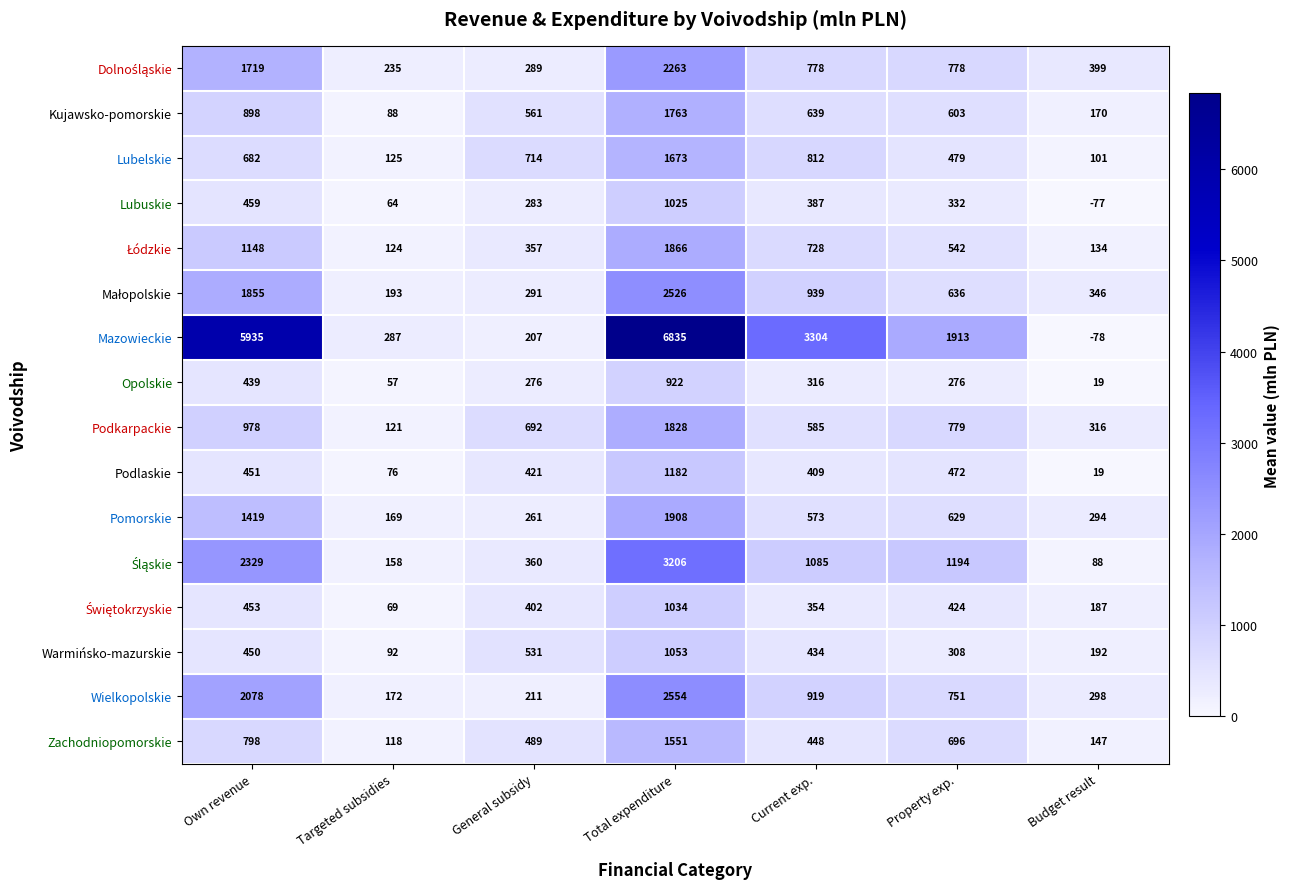

Which series has the largest total across all categories?

Mazowieckie